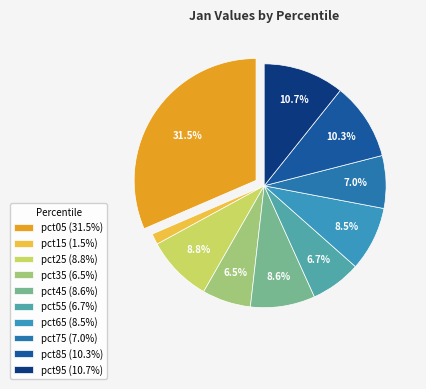

To the nearest percent, what is the difference between the largest and smallest slice percentages?

30%